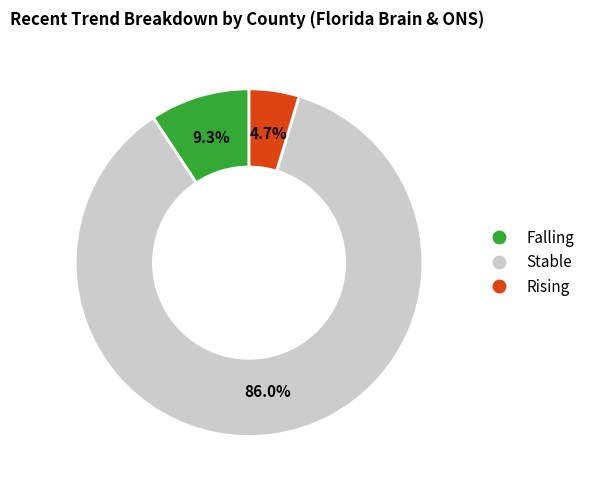

Is there any slice that represents more than half of the pie?

Yes